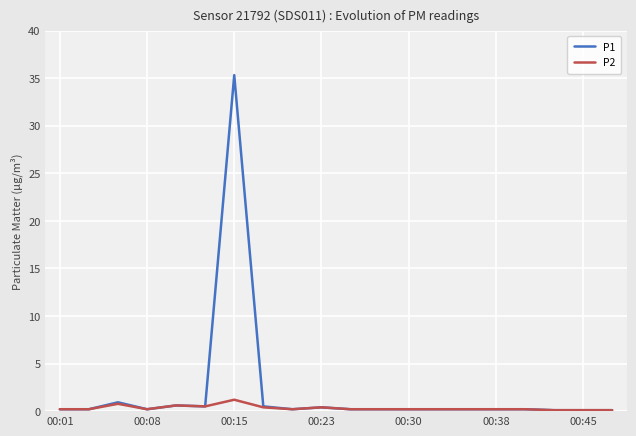

Which series has the largest range (max minus min)?

P1